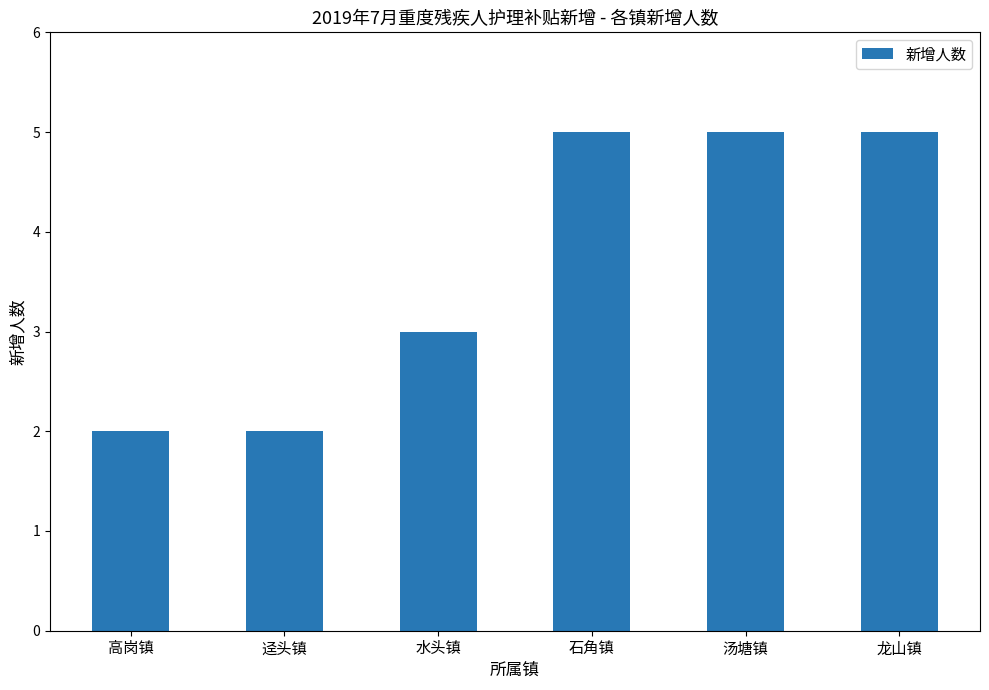

What is the value of the 5th bar from the left?

5